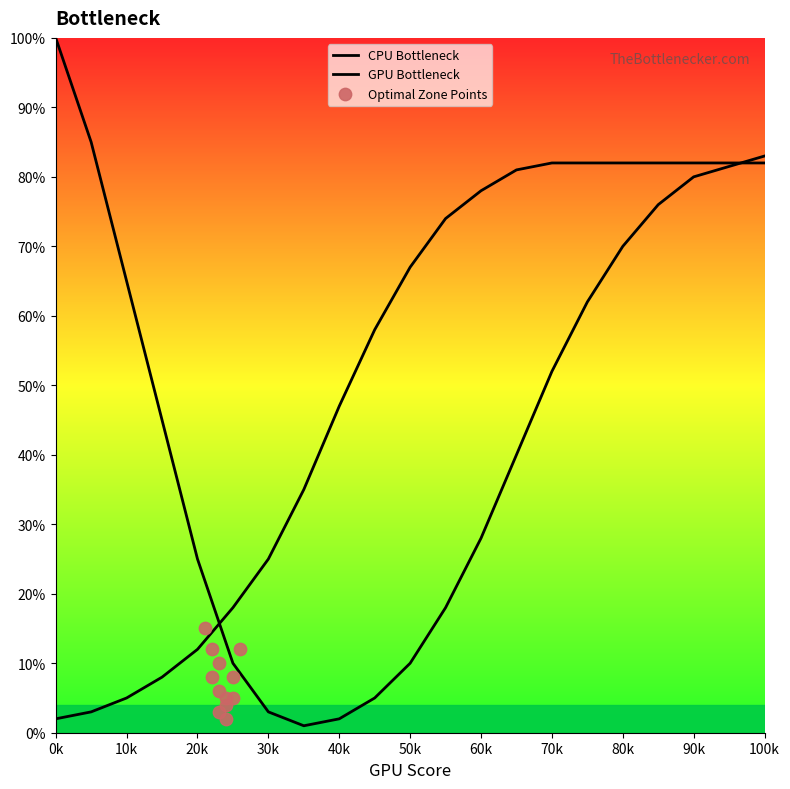

Is the value of CPU Bottleneck at 35 greater than the value of GPU Bottleneck at 30?

No